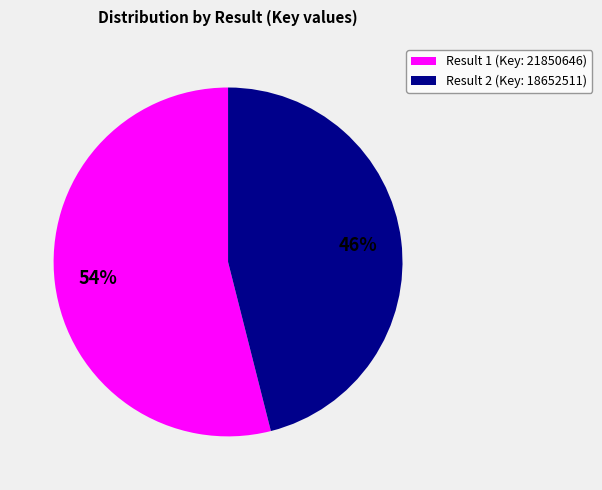

To the nearest percent, what is the average slice percentage?

50%